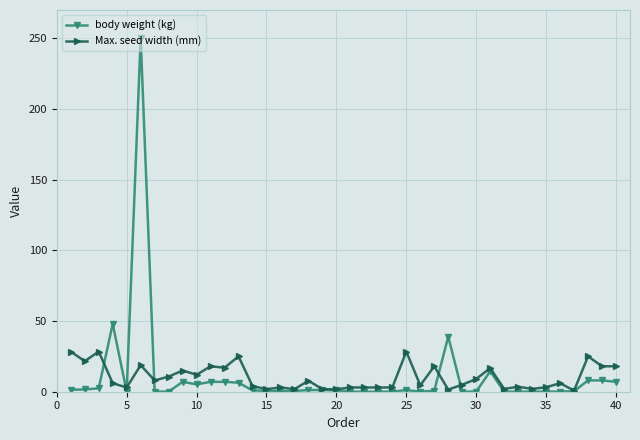

True or false: Max. seed width (mm) has more than 1 interior local peaks.

True